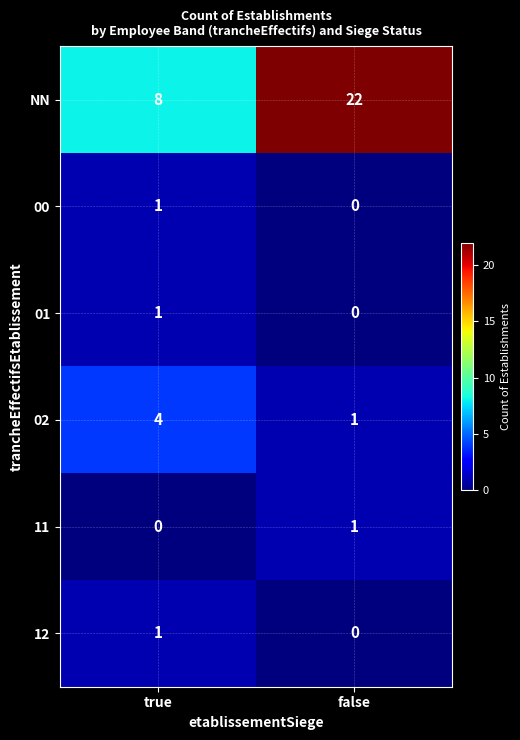

Is it true that NN equals 8 at true?

True